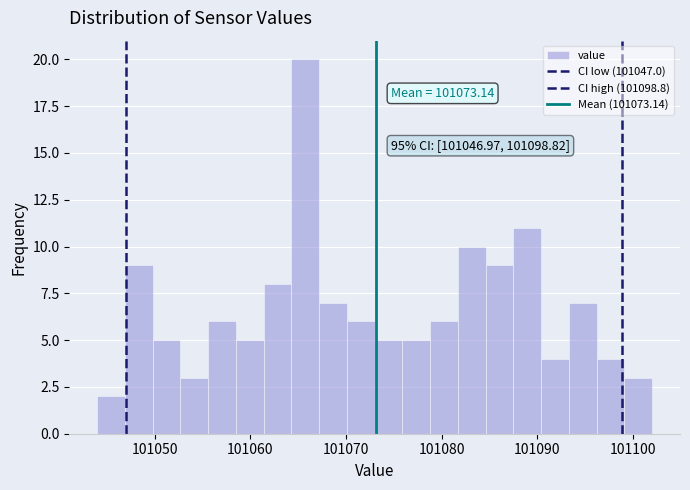

Read against the x-axis, roughly where is the centre of the tallest bar?

101066